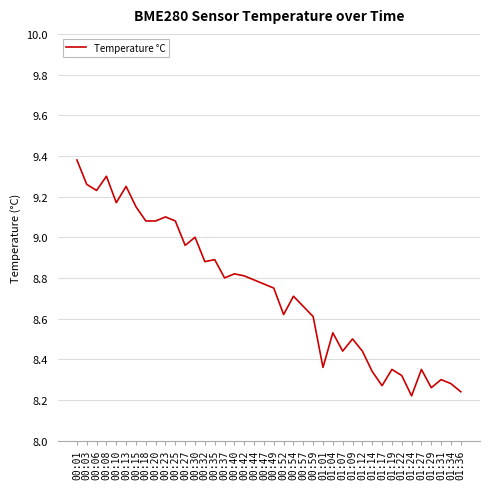

At which category does the chart reach its peak across all series?

00:01